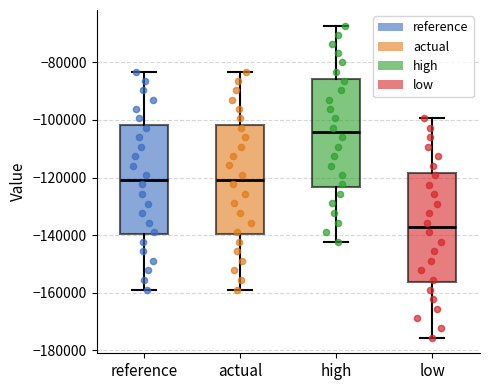

Reading left to right, transcribe this box plot: for each box, give where its median line is, the range the box spans, and where its two whiskers end, as read against the y-axis. The values are not printed on the chart, so give them approximately, as read against the axis.

reference: median -120000, box -140000 to -102000, whiskers -158000 to -84000
actual: median -120000, box -140000 to -102000, whiskers -158000 to -84000
high: median -104000, box -124000 to -86000, whiskers -142000 to -68000
low: median -138000, box -156000 to -118000, whiskers -176000 to -100000